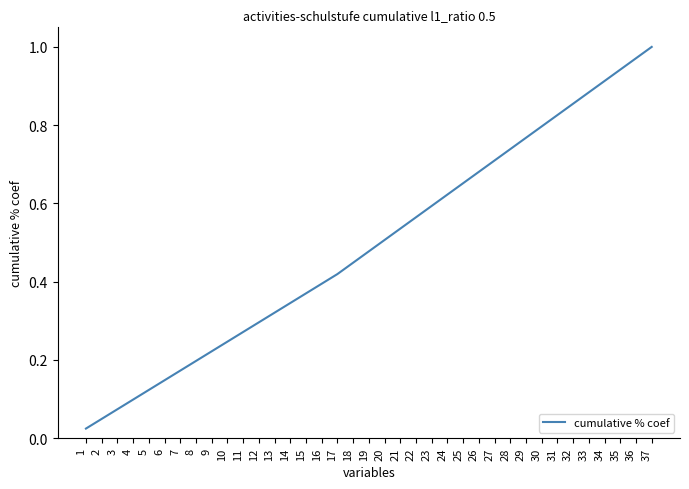

List the labels in order of value, smallest first.

1, 2, 3, 4, 5, 6, 7, 8, 9, 10, 11, 12, 13, 14, 15, 16, 17, 18, 19, 20, 21, 22, 23, 24, 25, 26, 27, 28, 29, 30, 31, 32, 33, 34, 35, 36, 37